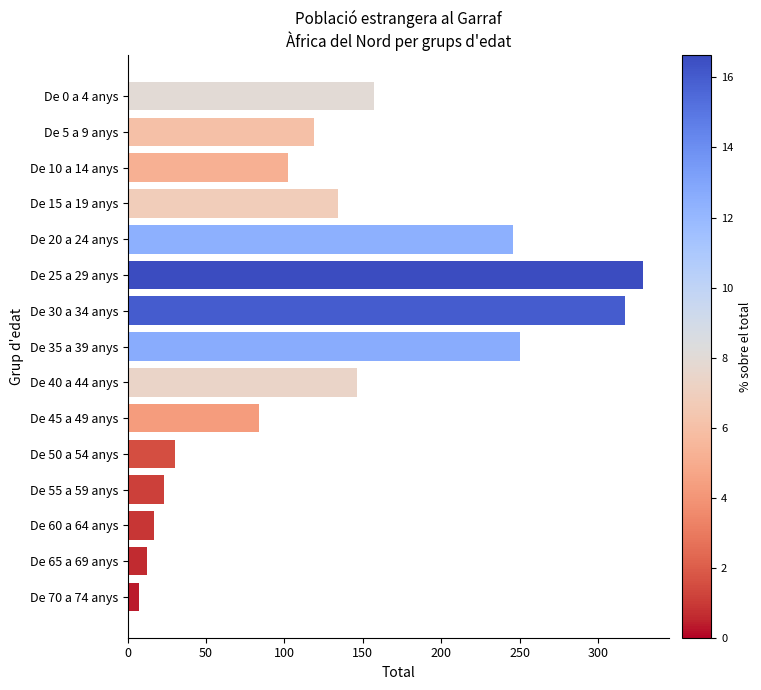

What is the difference between the second highest and minimum values?

310